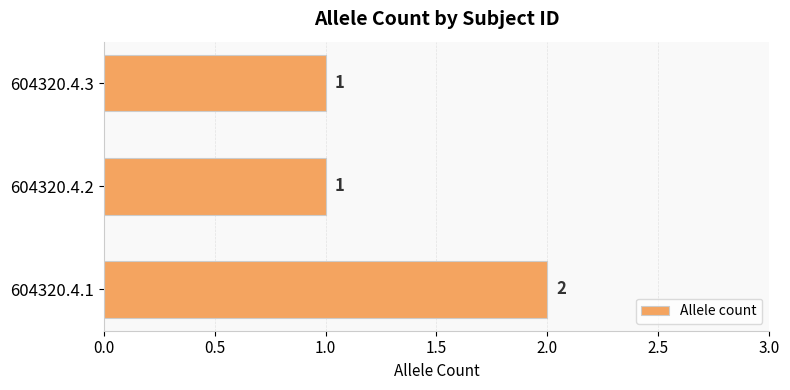

Which category has the highest value across all series?

604320.4.1